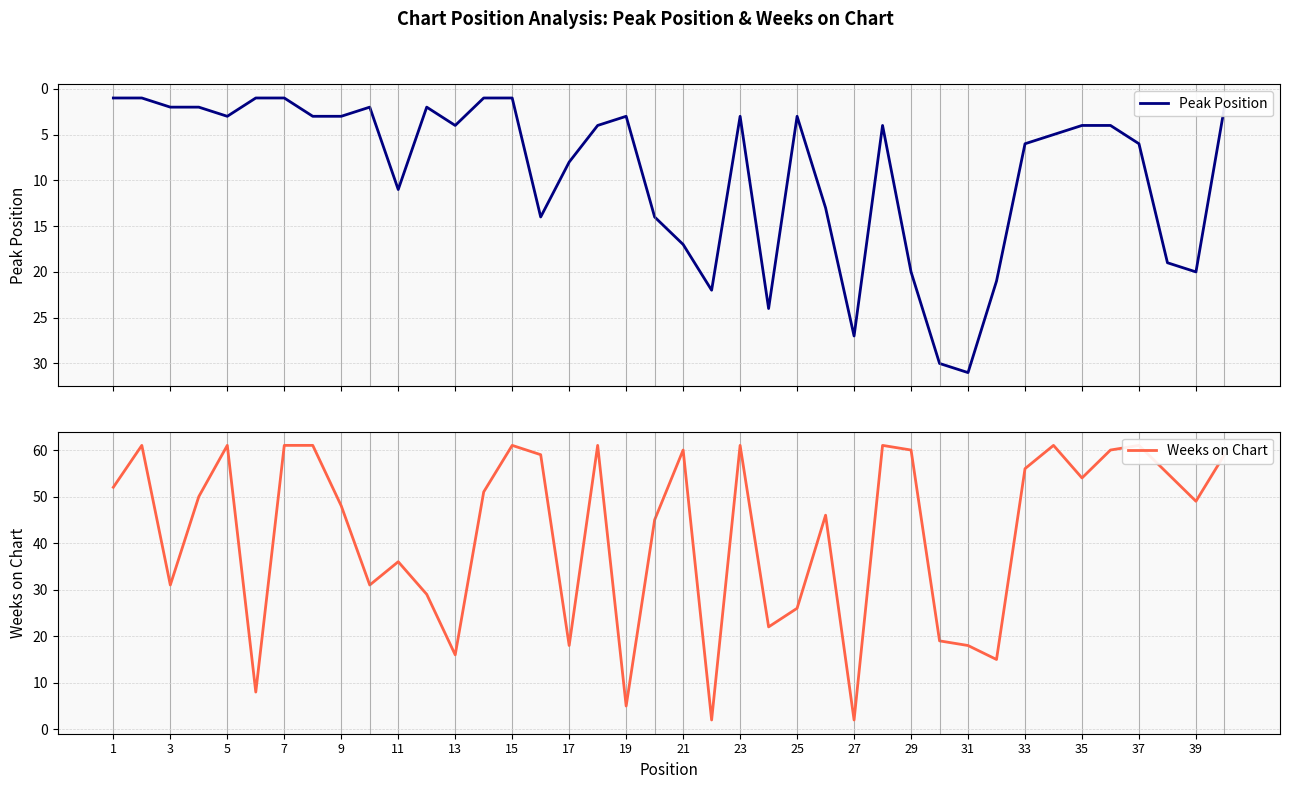

Which series has the largest total across all categories?

Weeks on Chart